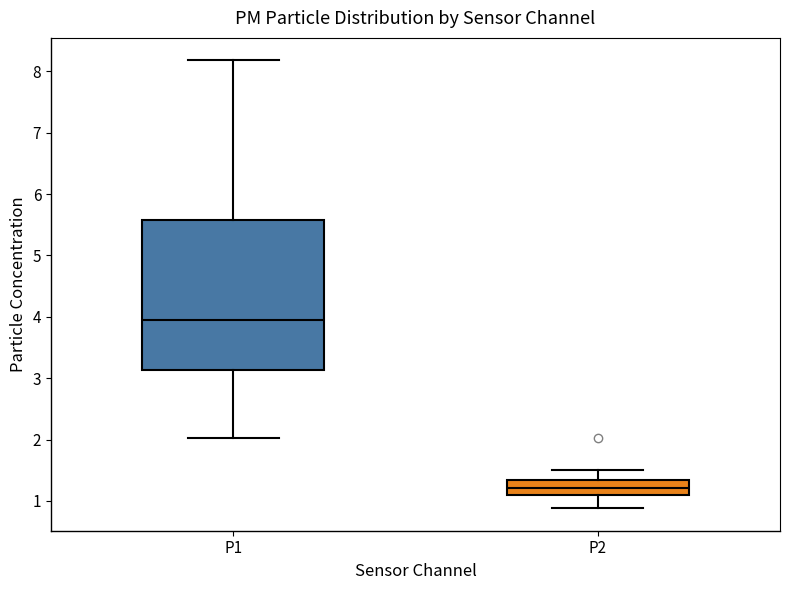

Reading left to right, read every box against the y-axis: the position of its median line, the range the box covers, and the ends of its whiskers. The values are not printed on the chart, so give them approximately, as read against the axis.

P1: median 4.0, box 3.1 to 5.6, whiskers 2.0 to 8.2
P2: median 1.2, box 1.1 to 1.3, whiskers 0.9 to 1.5